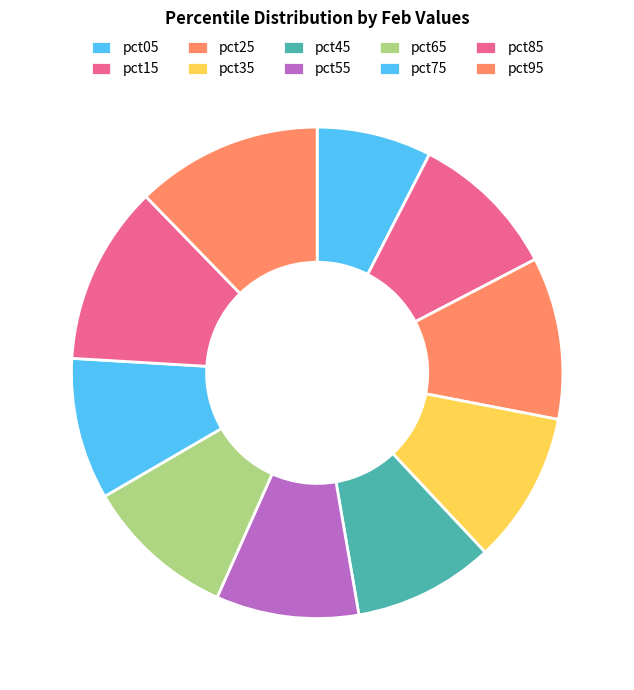

Which has a higher value, pct55 or pct25?

pct25